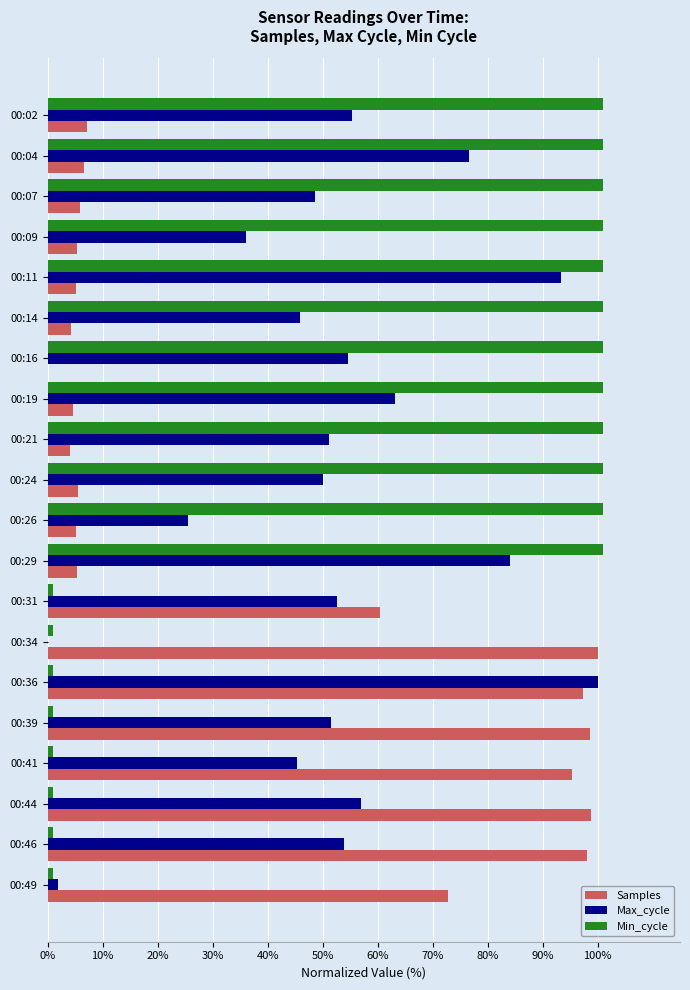

Is the value of Max_cycle at 00:26 greater than the value of Samples at 00:39?

No